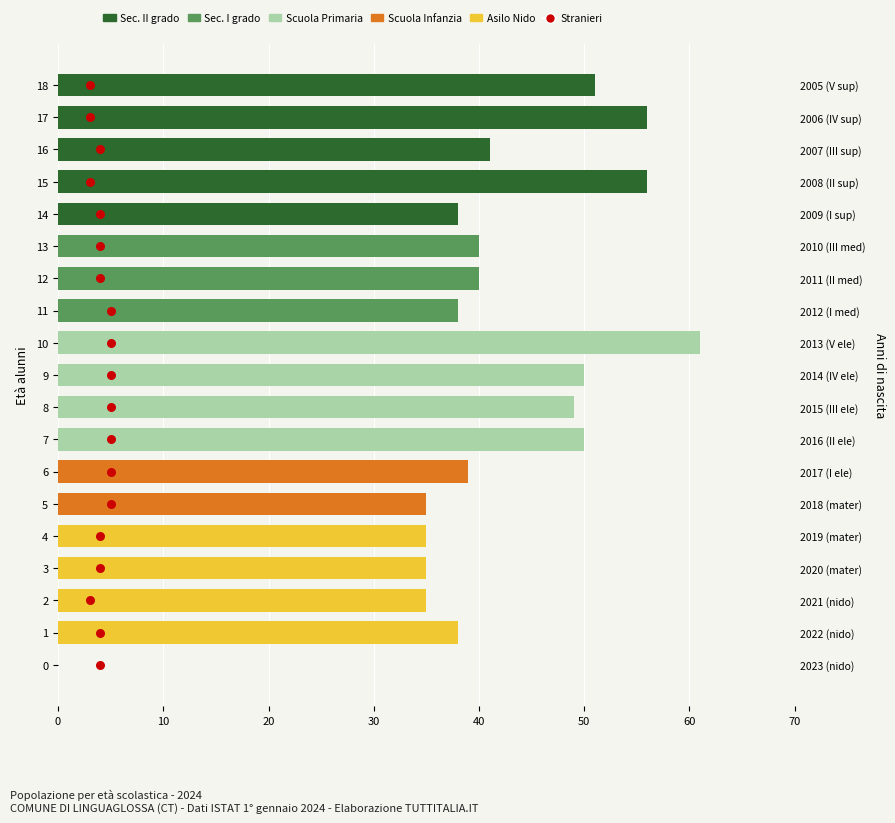

At how many categories does at least one series exceed 18?

18